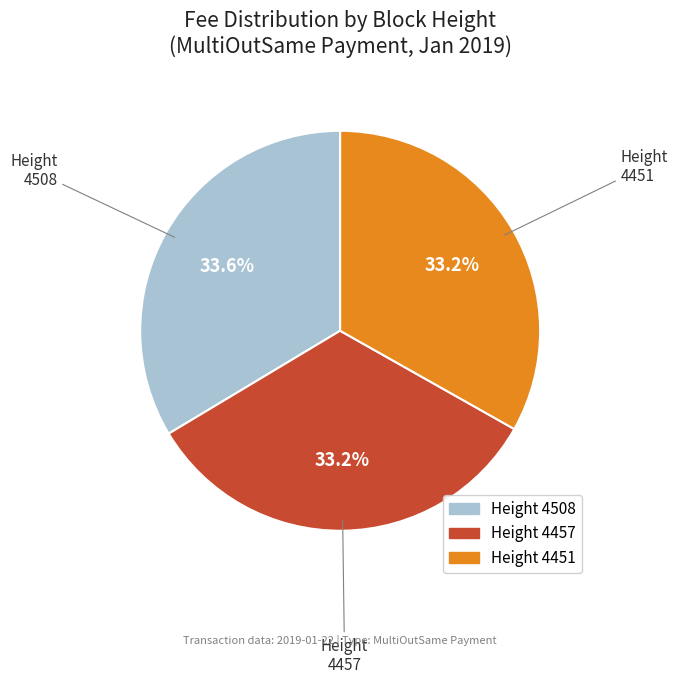

Is there a majority slice in this chart?

No